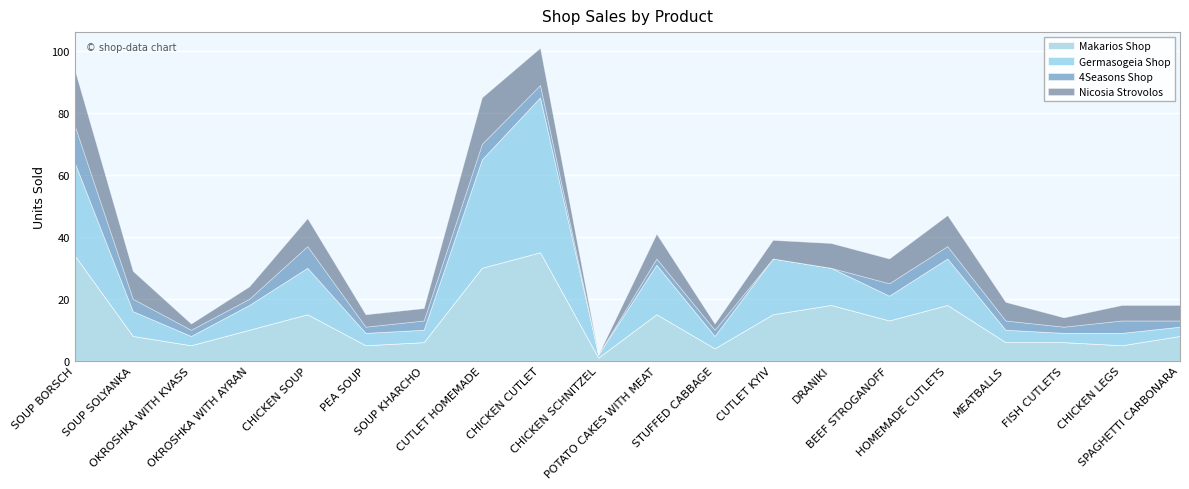

Which has a higher value, MEATBALLS or SPAGHETTI CARBONARA?

SPAGHETTI CARBONARA